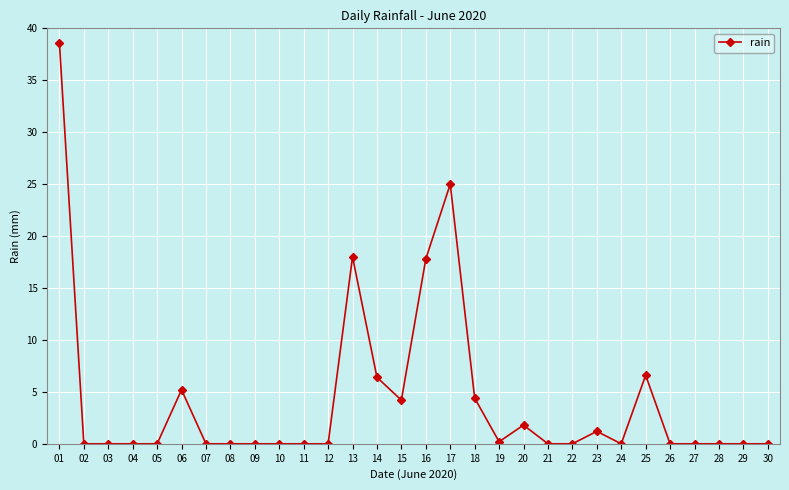

Which category has the highest value across all series?

01